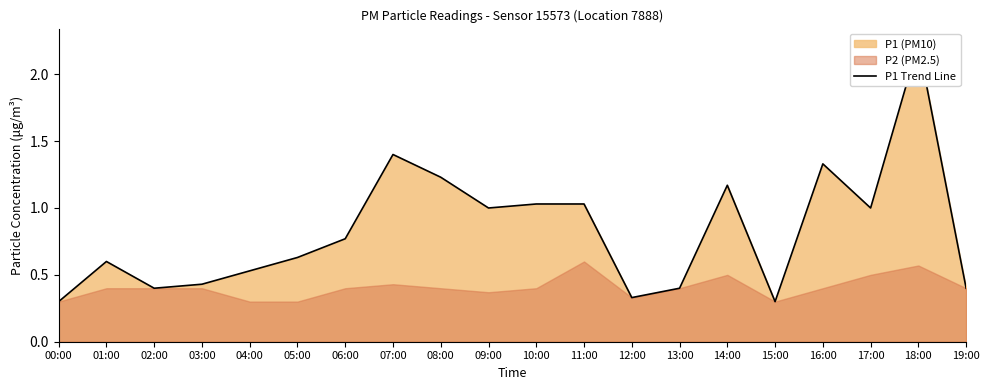

What is the difference between the values at 13:00 and 07:00?

1.0